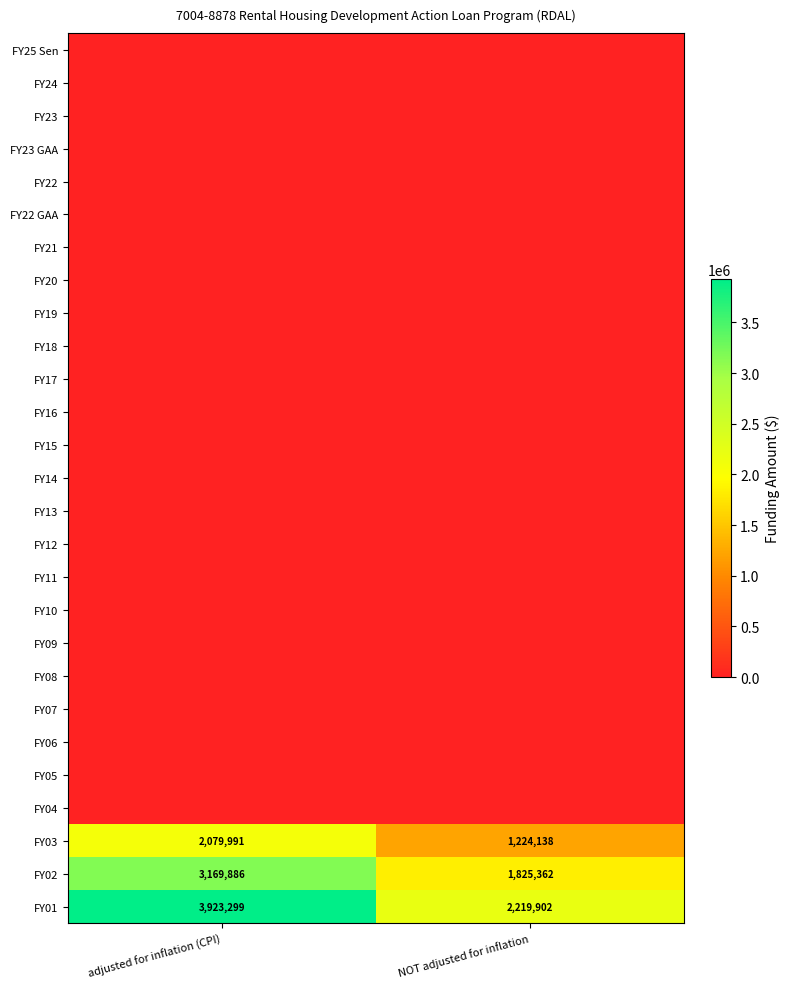

Is it true that FY03 equals 1224138 at NOT adjusted for inflation?

True